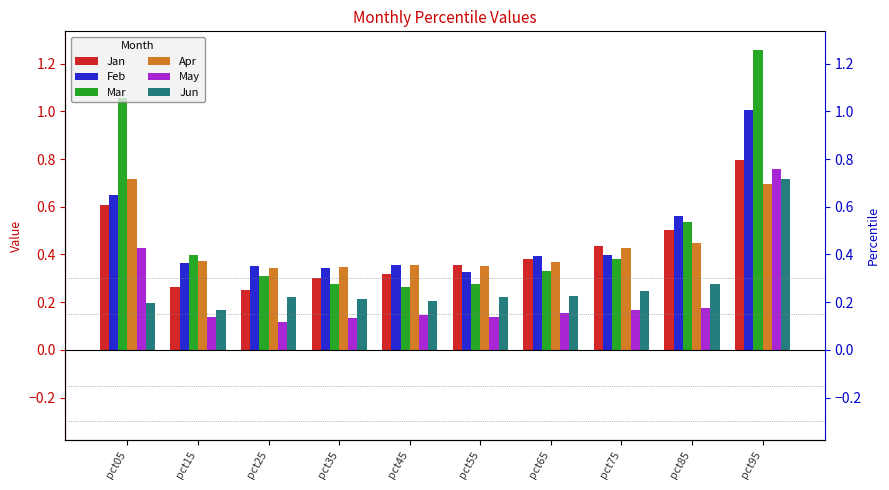

What is the highest value of the Mar series?

1.3